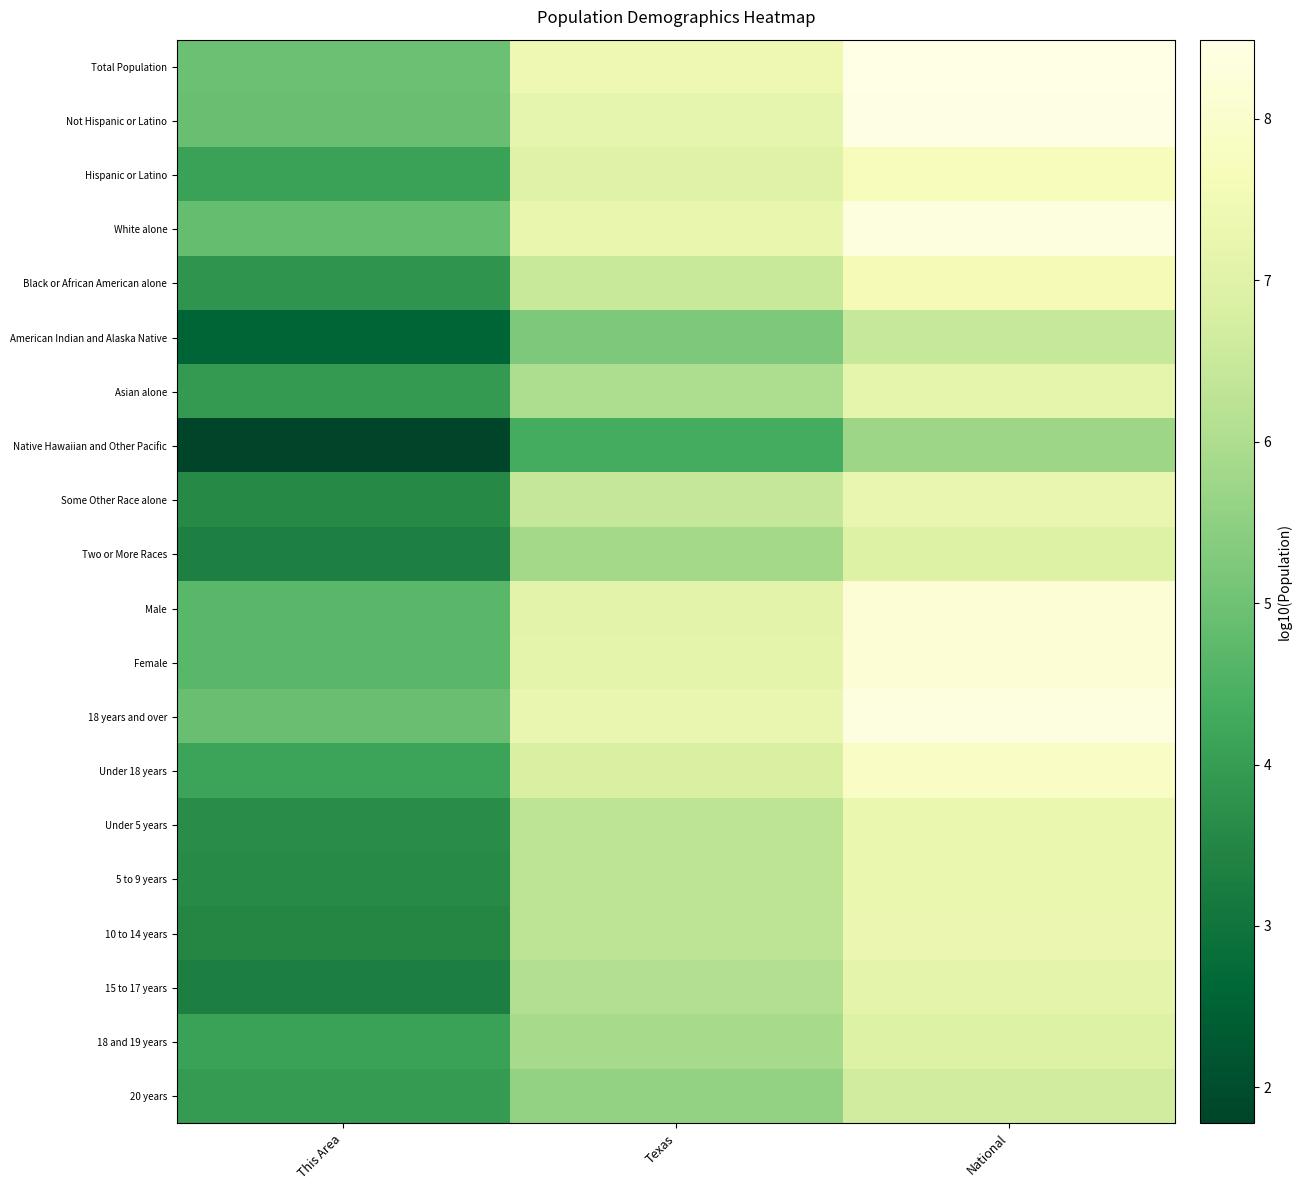

Reading left to right, list all the values displayed in this chart.

Total Population: This Area=5.0	Texas=7.4	National=8.5
Not Hispanic or Latino: This Area=4.9	Texas=7.2	National=8.4
Hispanic or Latino: This Area=4.1	Texas=7.0	National=7.7
White alone: This Area=4.9	Texas=7.2	National=8.3
Black or African American alone: This Area=3.8	Texas=6.5	National=7.6
American Indian and Alaska Native: This Area=2.6	Texas=5.2	National=6.5
Asian alone: This Area=3.9	Texas=6.0	National=7.2
Native Hawaiian and Other Pacific: This Area=1.8	Texas=4.3	National=5.7
Some Other Race alone: This Area=3.6	Texas=6.4	National=7.3
Two or More Races: This Area=3.3	Texas=5.8	National=7.0
Male: This Area=4.7	Texas=7.1	National=8.2
Female: This Area=4.7	Texas=7.1	National=8.2
18 years and over: This Area=4.9	Texas=7.3	National=8.4
Under 18 years: This Area=4.1	Texas=6.8	National=7.9
Under 5 years: This Area=3.7	Texas=6.3	National=7.3
5 to 9 years: This Area=3.6	Texas=6.3	National=7.3
10 to 14 years: This Area=3.5	Texas=6.3	National=7.3
15 to 17 years: This Area=3.3	Texas=6.1	National=7.1
18 and 19 years: This Area=4.1	Texas=5.9	National=7.0
20 years: This Area=4.0	Texas=5.6	National=6.7